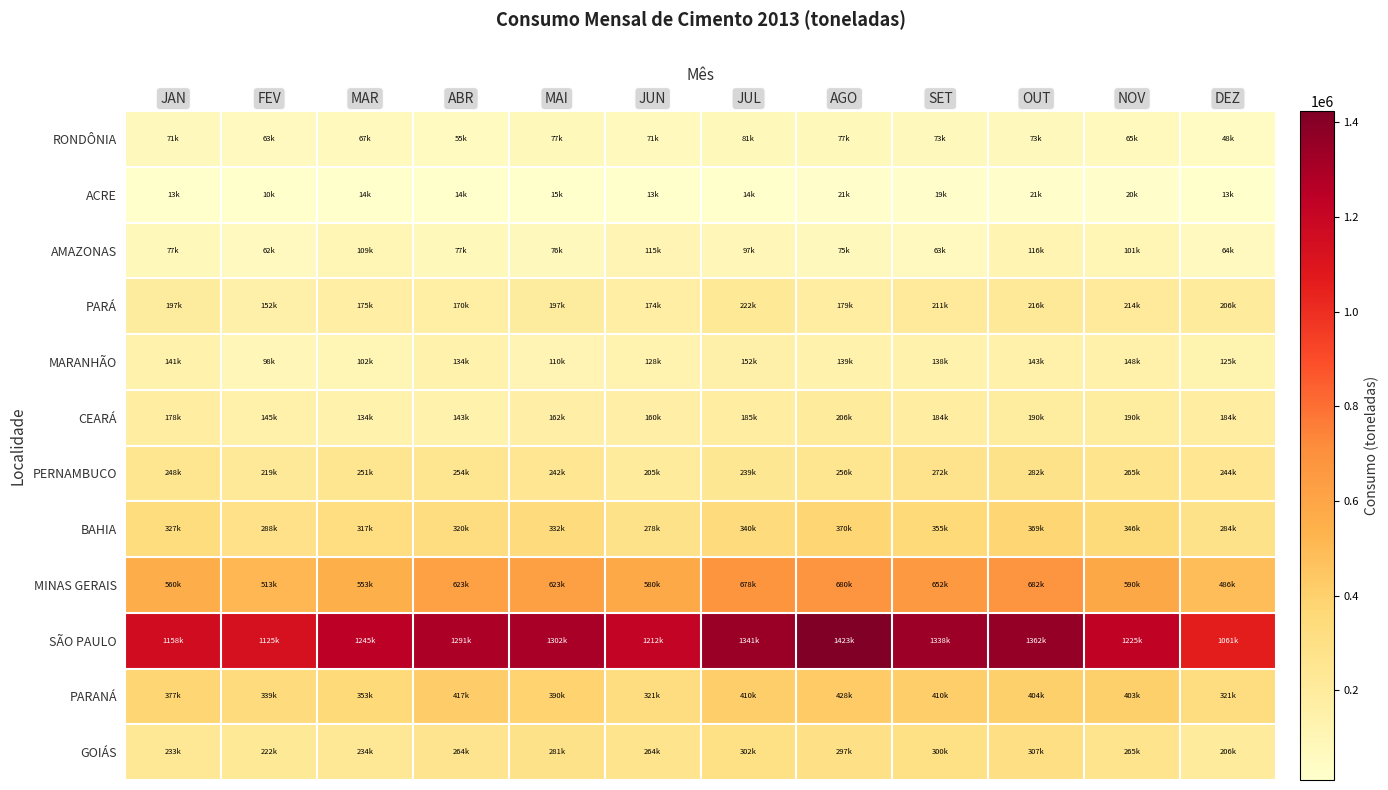

Between MAI and SET, which series saw the biggest shift?

SÃO PAULO